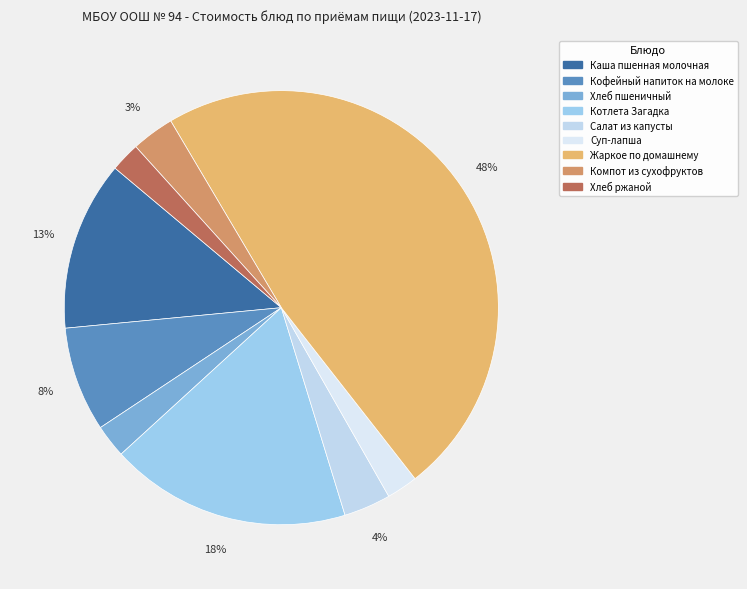

Does Каша пшенная молочная represent more than half of the total?

No